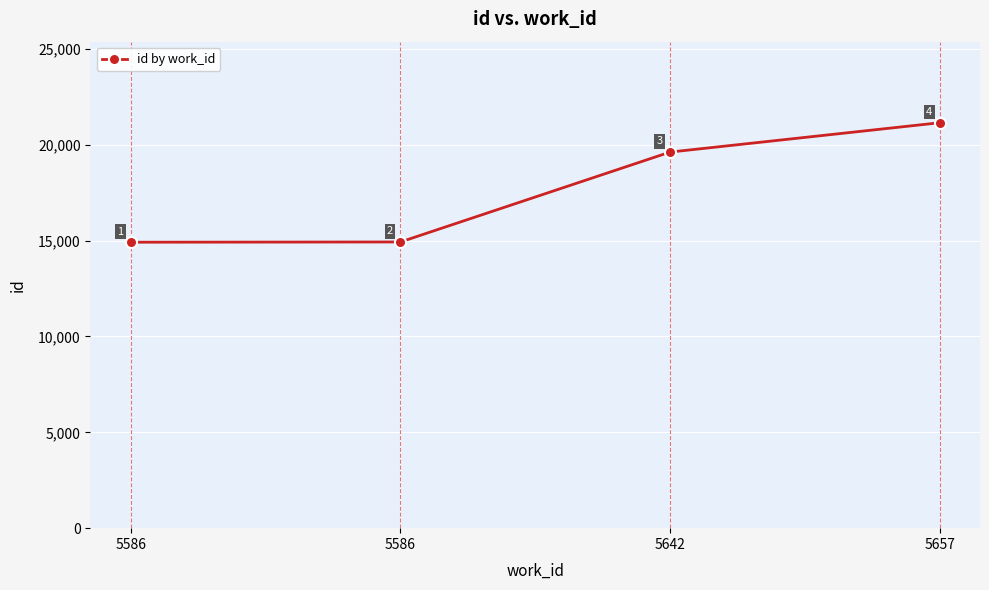

Which label corresponds to the largest value in the chart?

5657